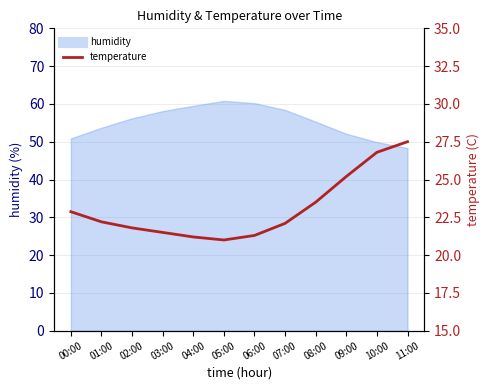

List the labels in order of value, smallest first.

05:00, 04:00, 06:00, 03:00, 02:00, 07:00, 01:00, 00:00, 08:00, 09:00, 10:00, 11:00